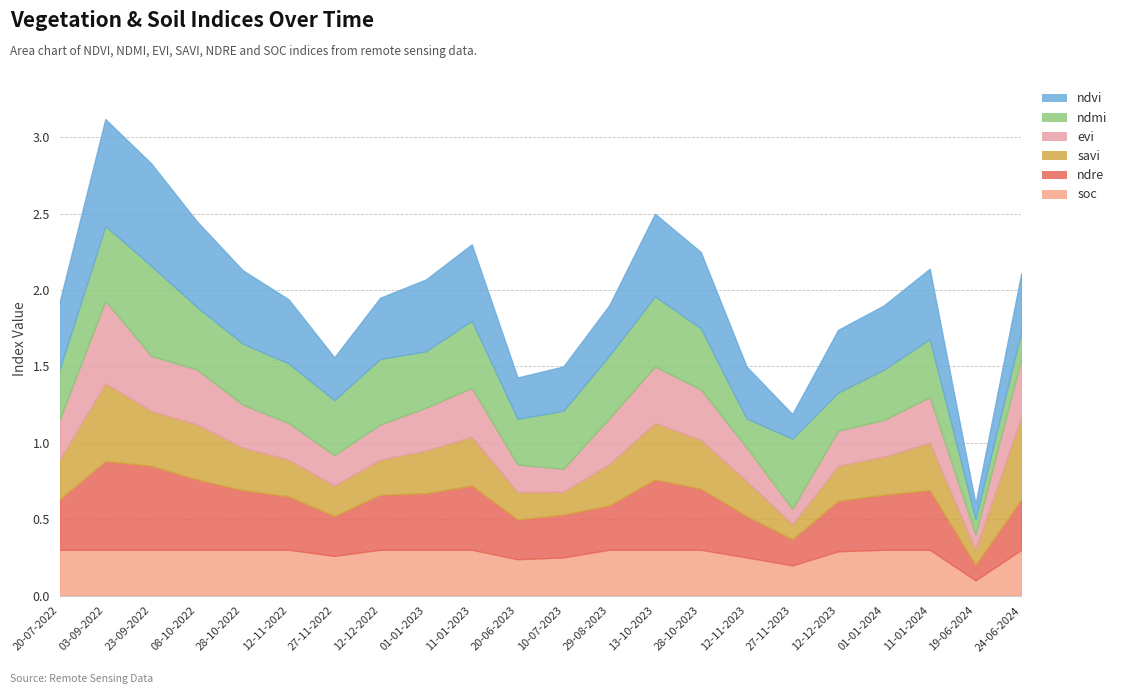

In ndre, how many points are higher than both neighbors (excluding endpoints)?

4